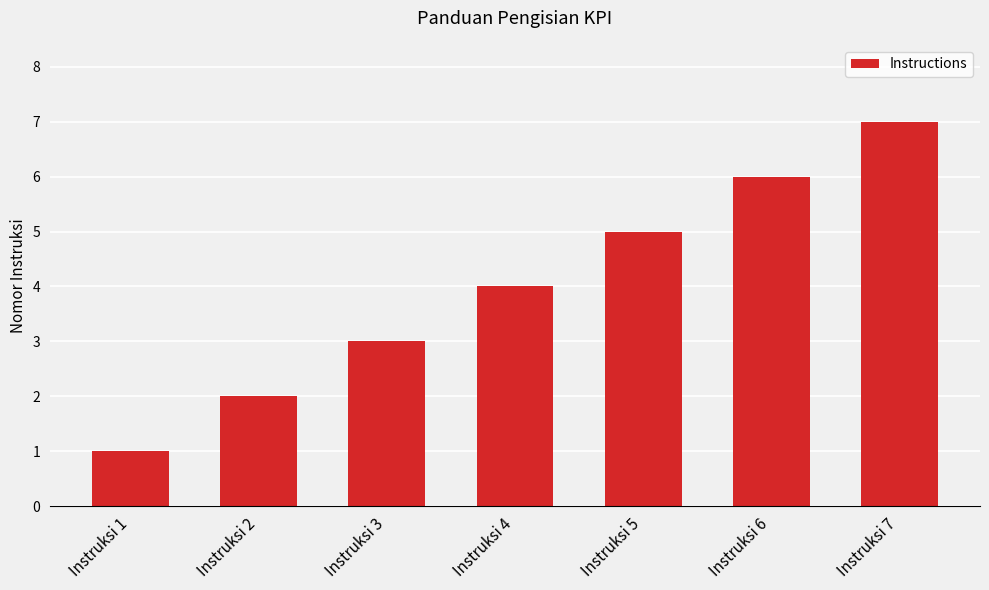

Count the number of data series in this chart.

1